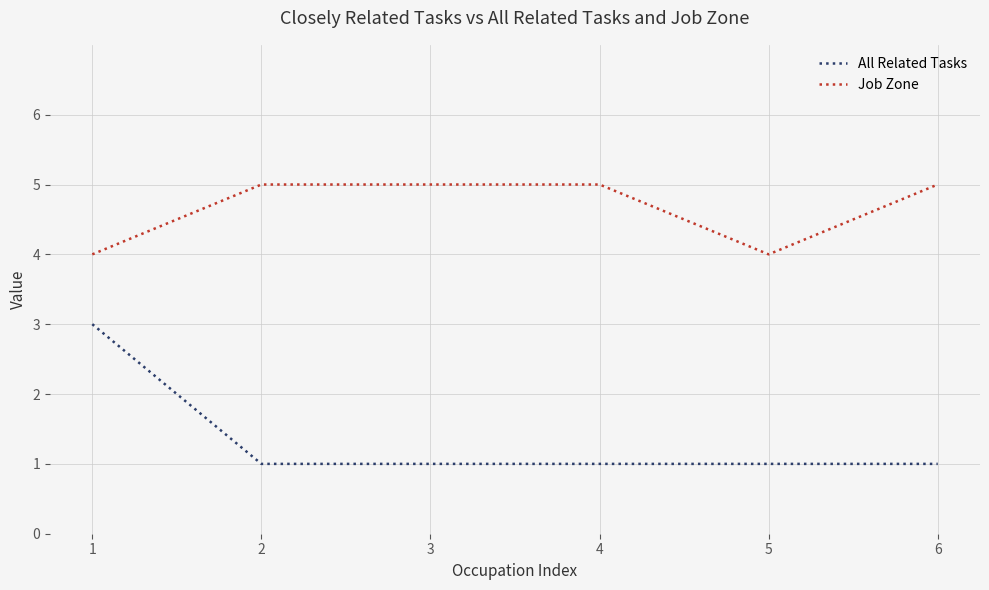

True or false: All Related Tasks has a value of 0 at 3.

False